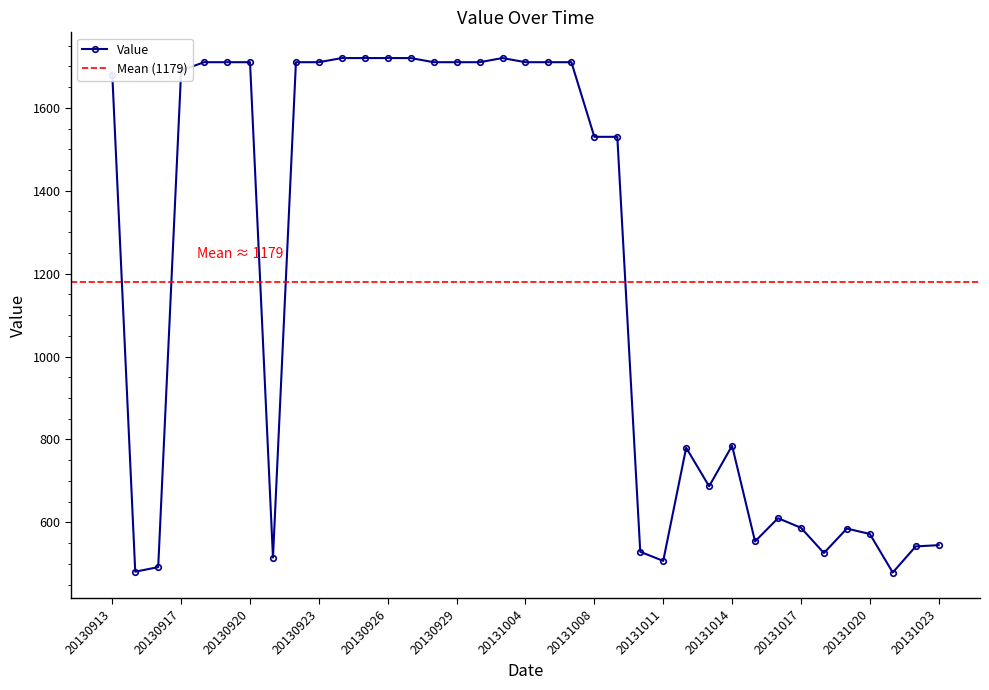

The value at 20131005 is 1710. True or false?

True